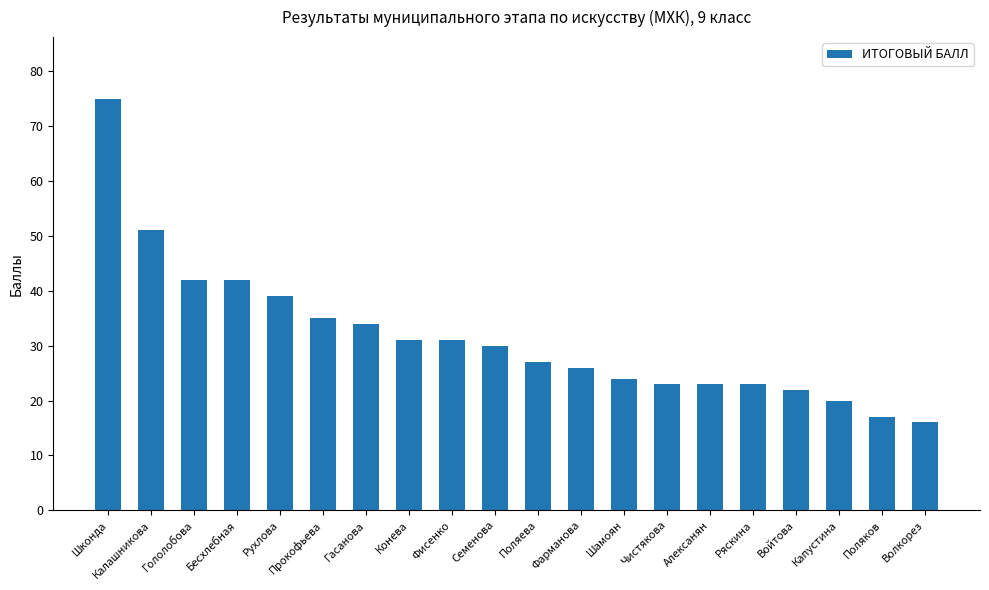

What is the label of the 12th bar from the right?

Фисенко